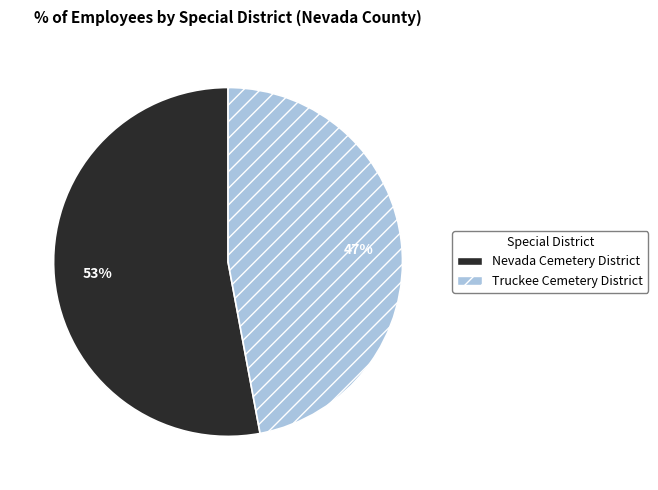

Combined, do Truckee Cemetery District and Nevada Cemetery District account for over 50%?

Yes